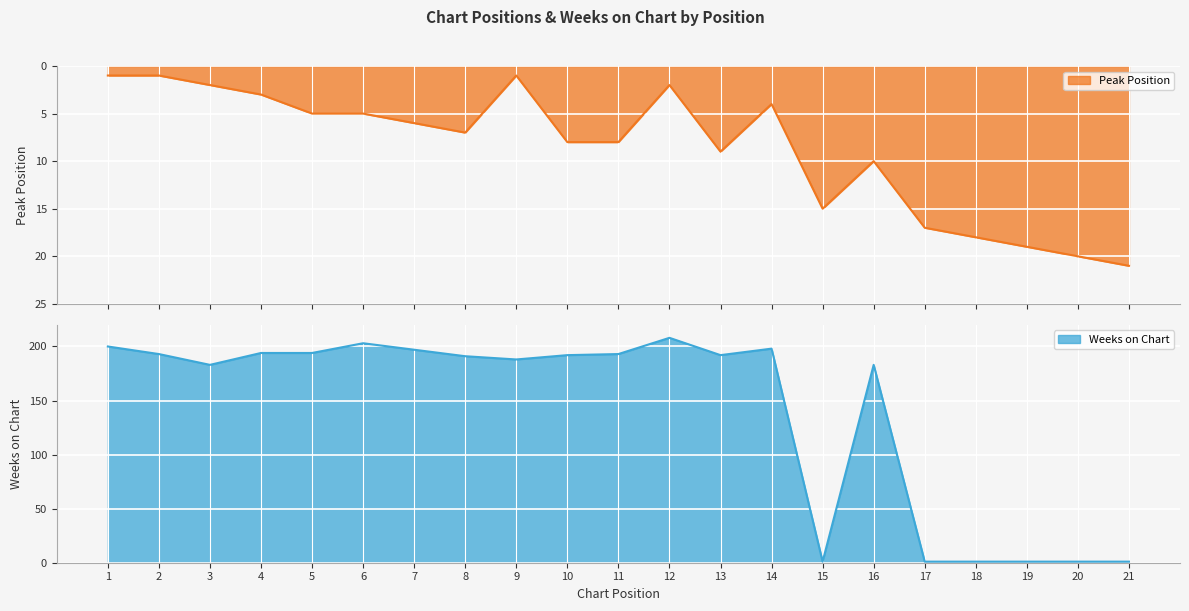

True or false: Weeks on Chart and Peak Position cross at least once.

True